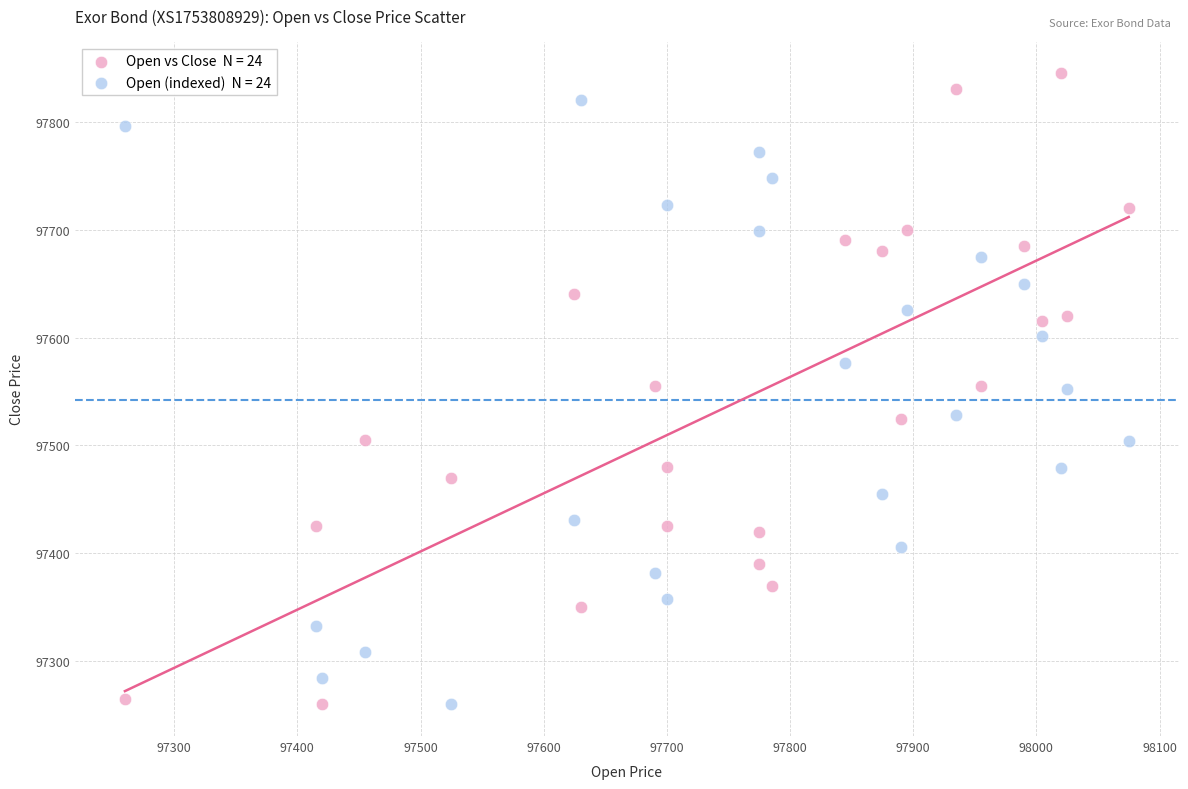

Across all data points, what is the range of X values (max minus min)?

815.0